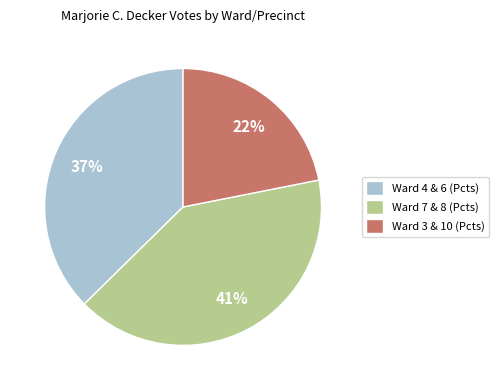

Does any single category account for the majority?

No